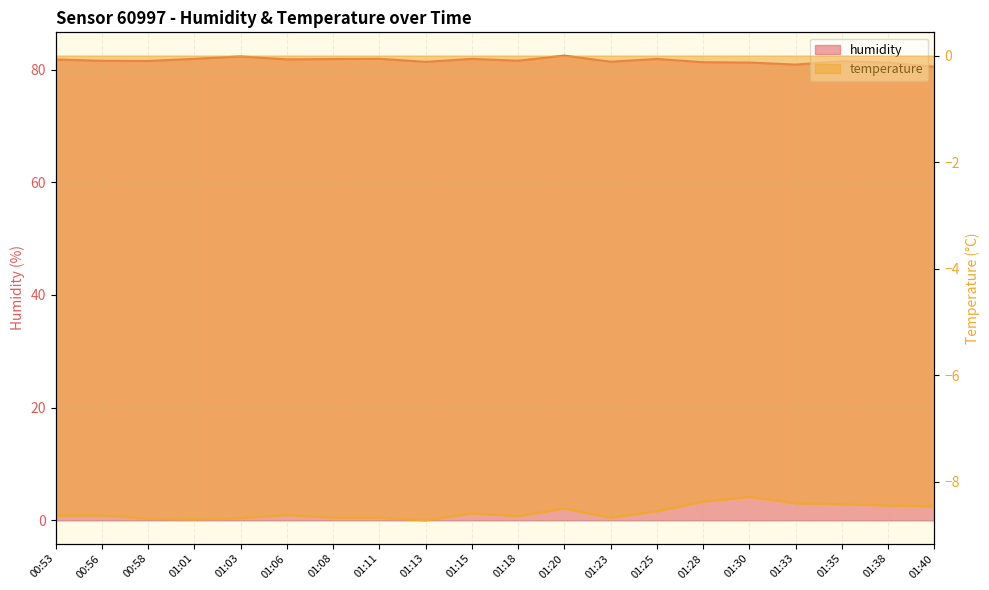

True or false: humidity and temperature intersect in this chart.

False